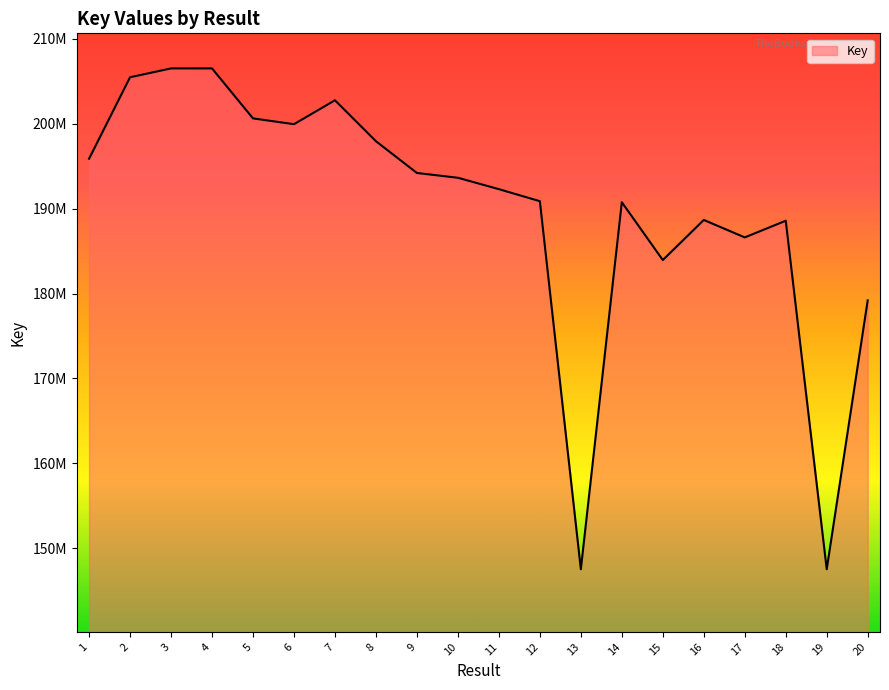

Rank the categories by value from highest to lowest.

4, 3, 2, 7, 5, 6, 8, 1, 9, 10, 11, 12, 14, 16, 18, 17, 15, 20, 13, 19